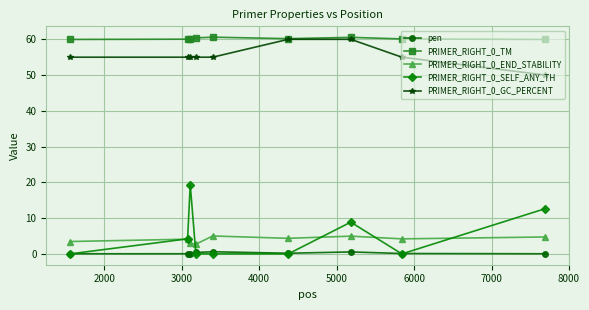

What is the maximum value for PRIMER_RIGHT_0_SELF_ANY_TH?

19.4